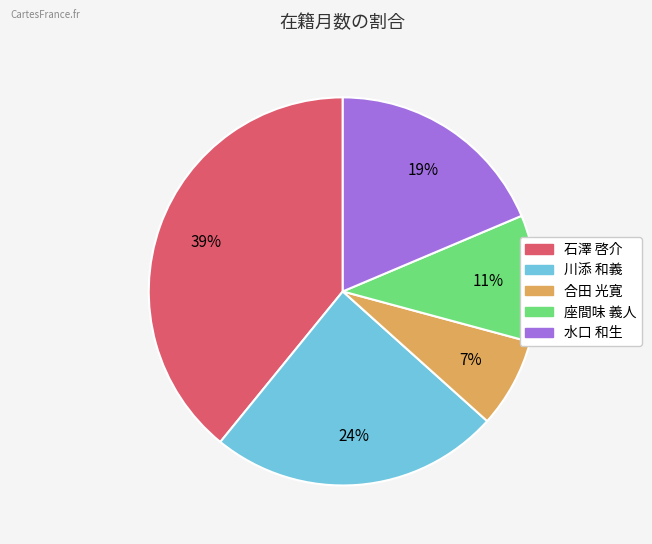

Does 水口 和生 represent more than half of the total?

No